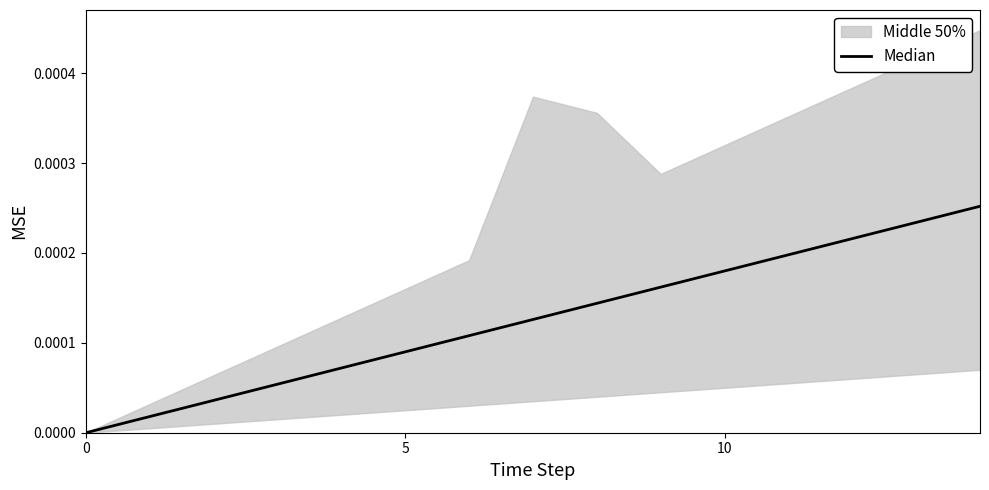

Is it true that the value at 14 is 0.0?

False